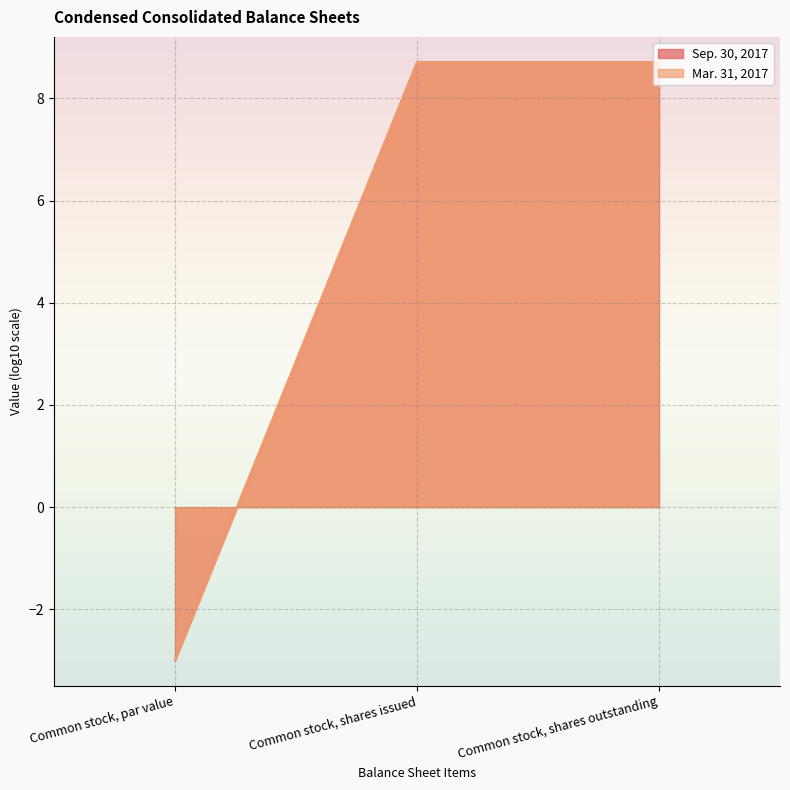

What is the highest value of the Mar. 31, 2017 series?

8.7